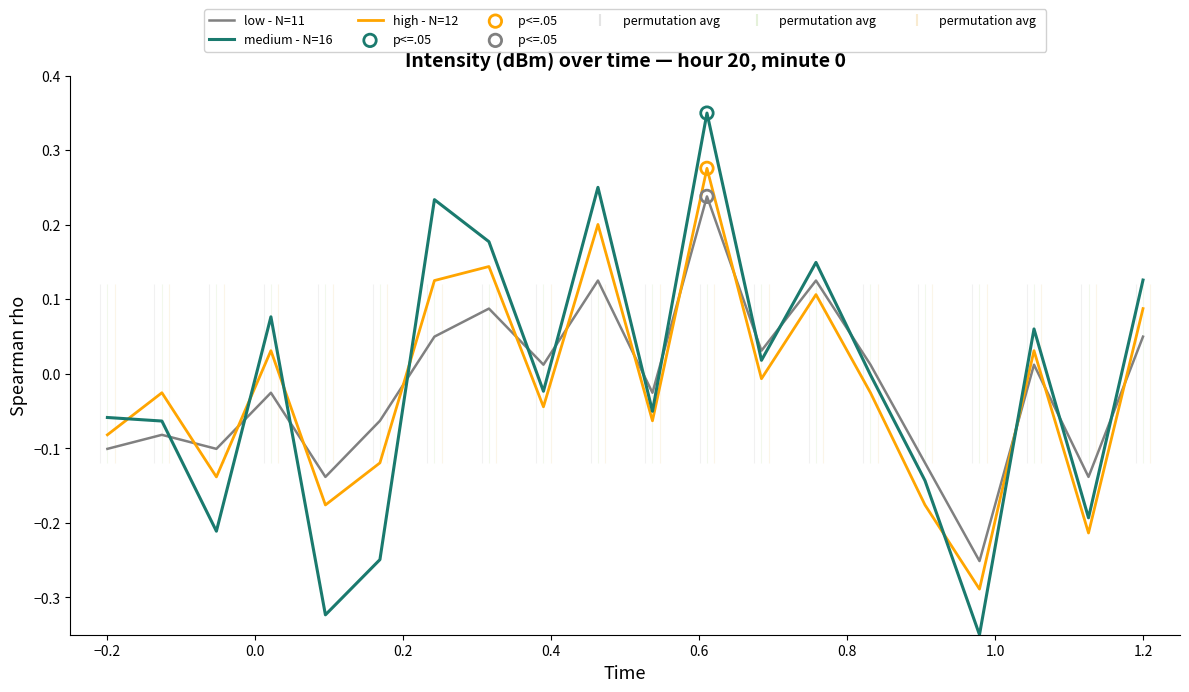

What is the difference between the maximum and minimum values in the medium - N=16 series?

0.7